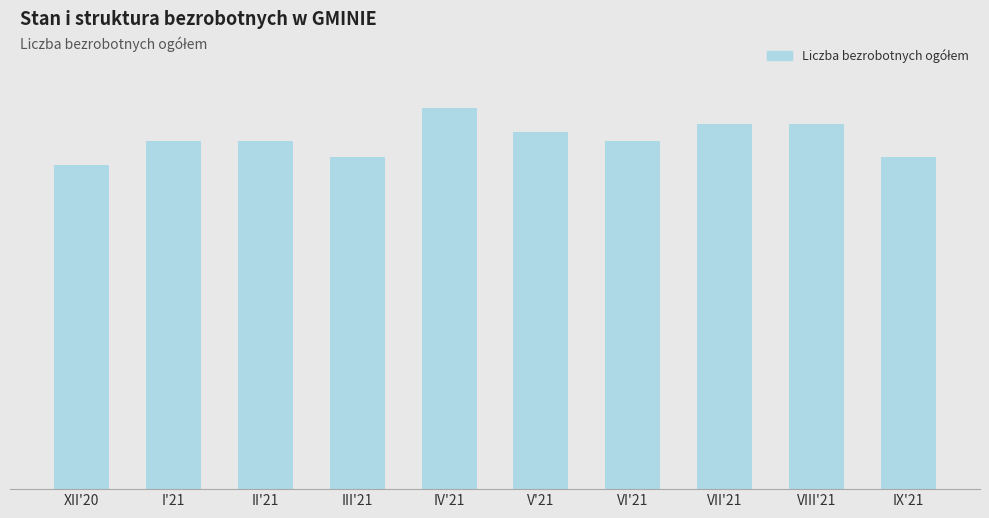

What is the label of the 6th bar from the left?

V'21